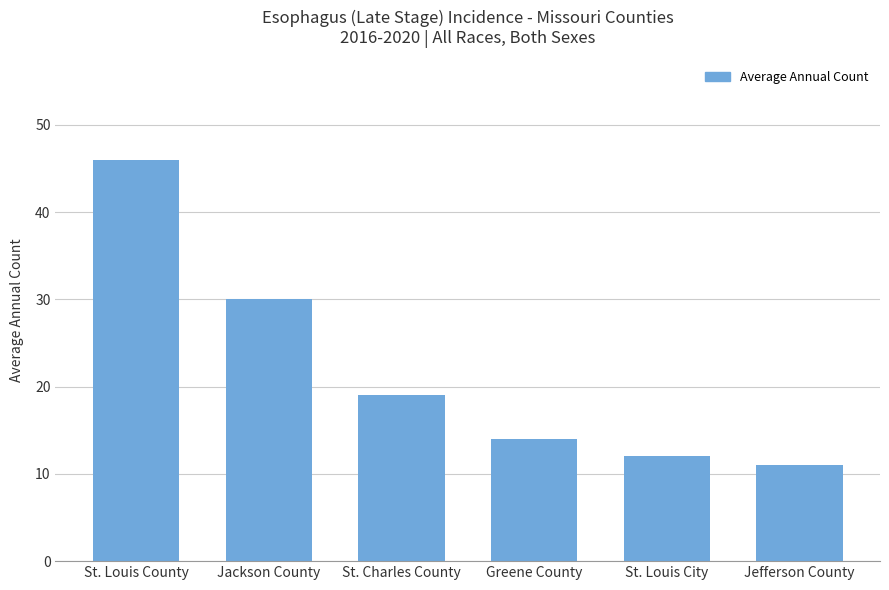

List the labels in order of value, largest first.

St. Louis County, Jackson County, St. Charles County, Greene County, St. Louis City, Jefferson County